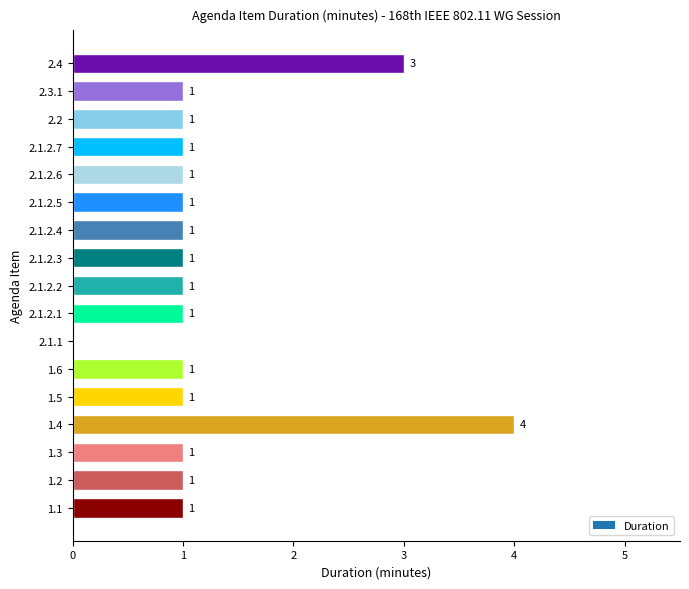

What value does the data have at 2.3.1?

1